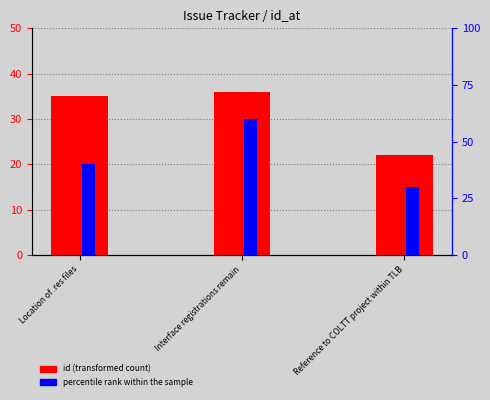

At which label does percentile rank within the sample reach its minimum?

Reference to COLTT project within TLB